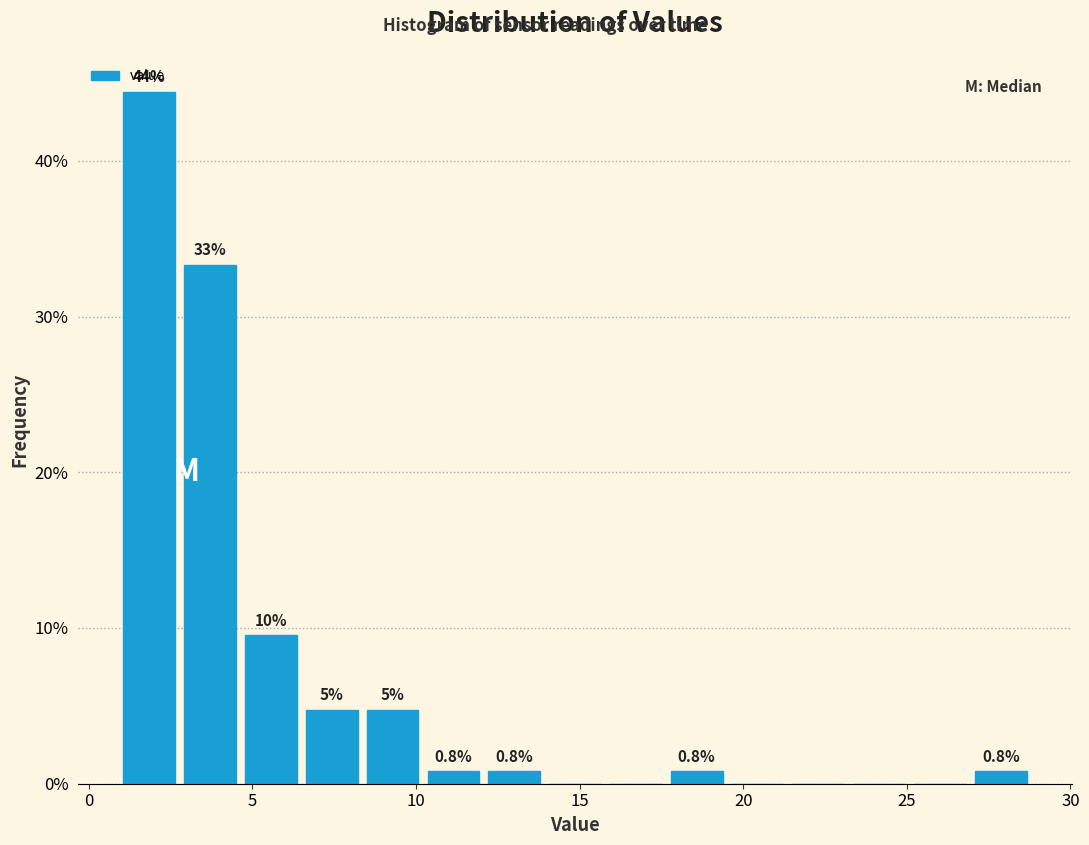

Read against the x-axis, roughly where is the centre of the tallest bar?

2.0